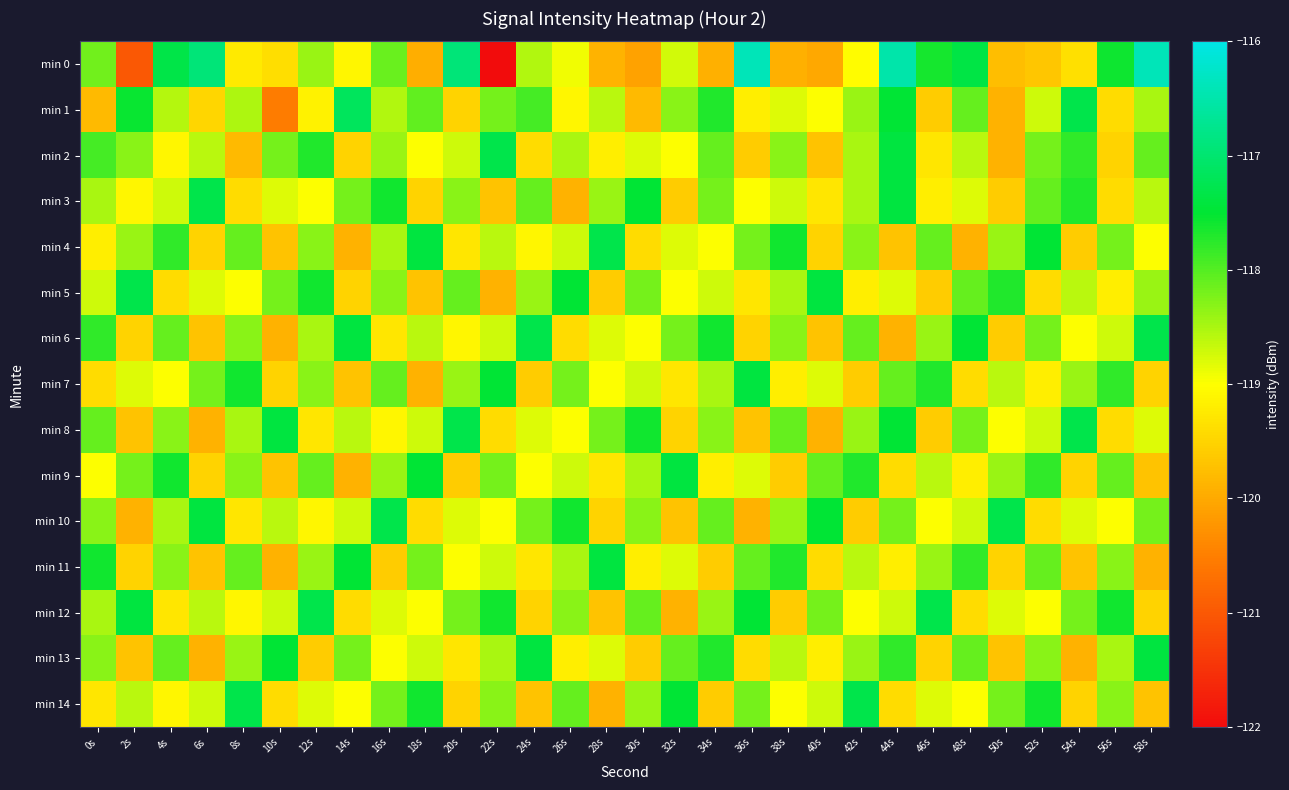

At which category is the sum across all series the highest?

44s